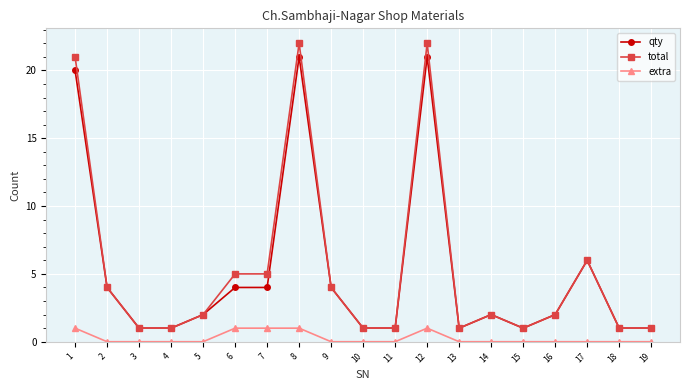

True or false: qty and extra cross at least once.

False